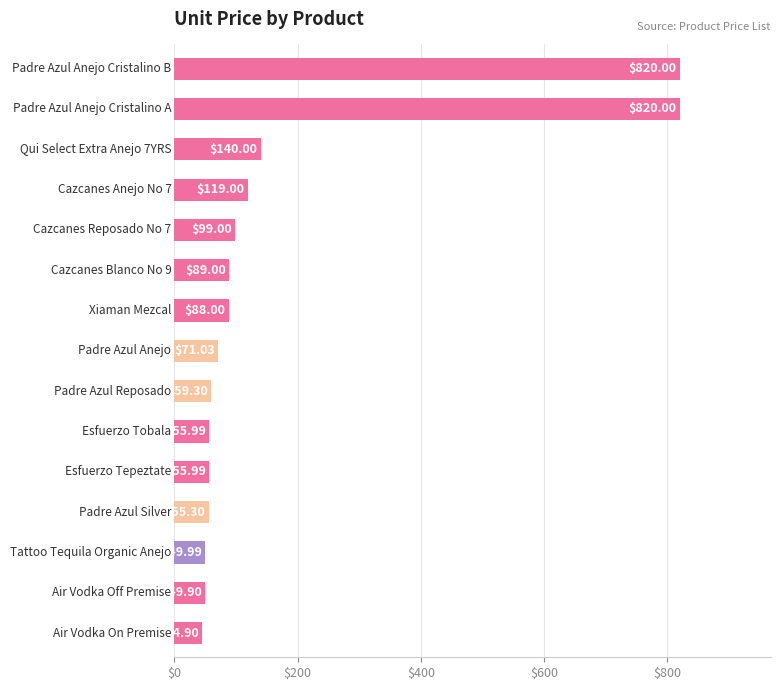

What is the sum of all values?

2617.4